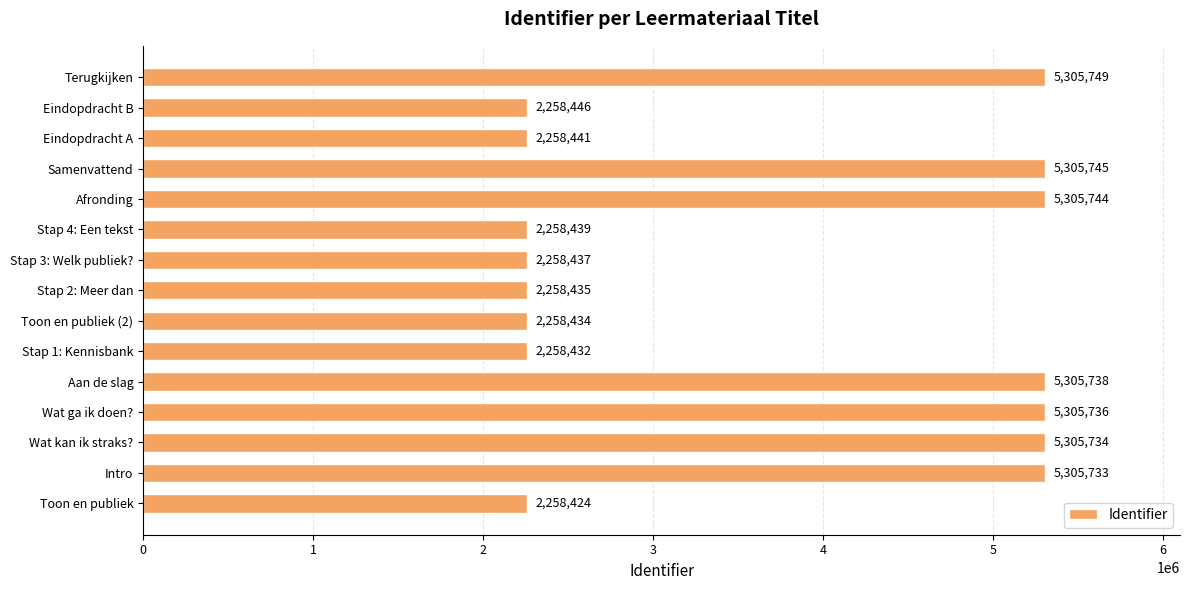

How many bars are there in total?

15